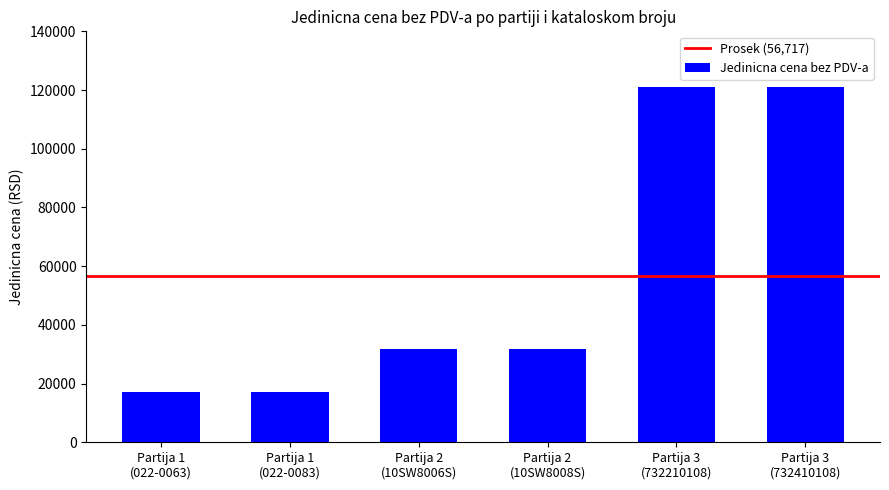

What position from the right is Partija 3
(732210108)?

2